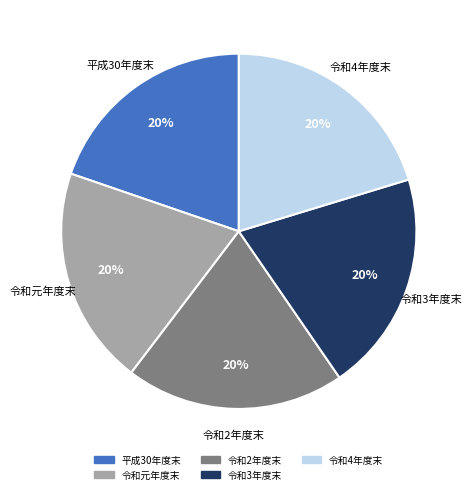

Is the sum of 令和元年度末 and 令和2年度末 greater than half?

No